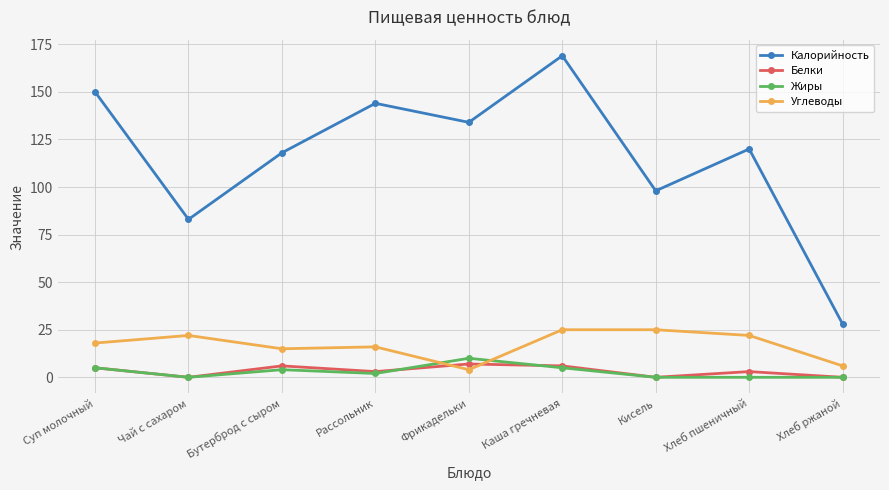

What is the difference between the maximum and second lowest values in the Углеводы series?

19